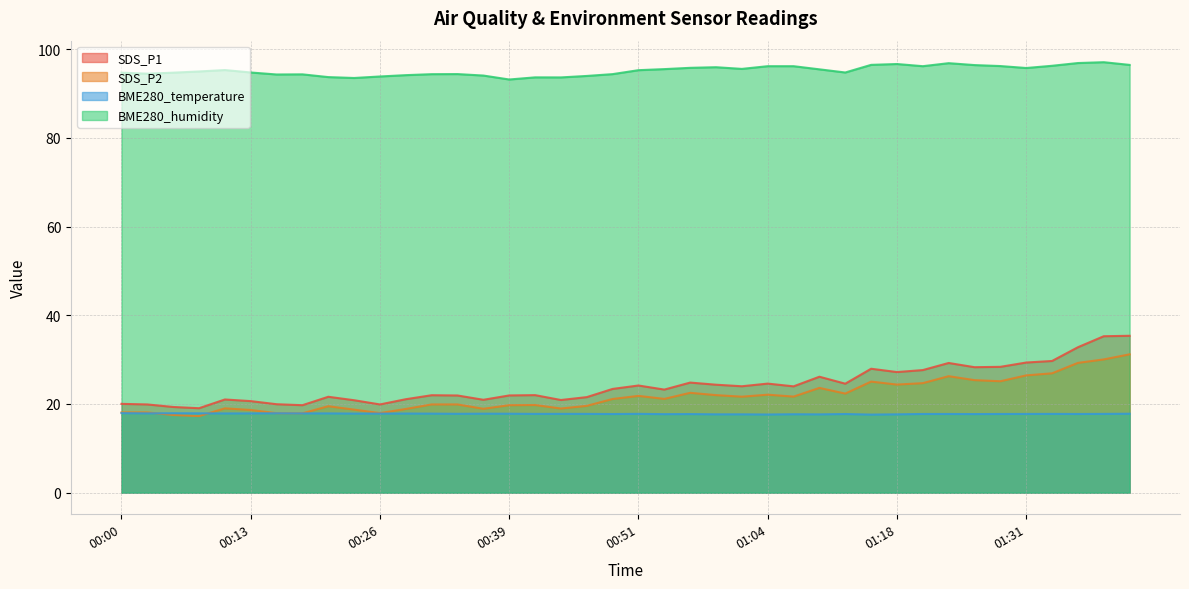

How many series are shown in this chart?

4